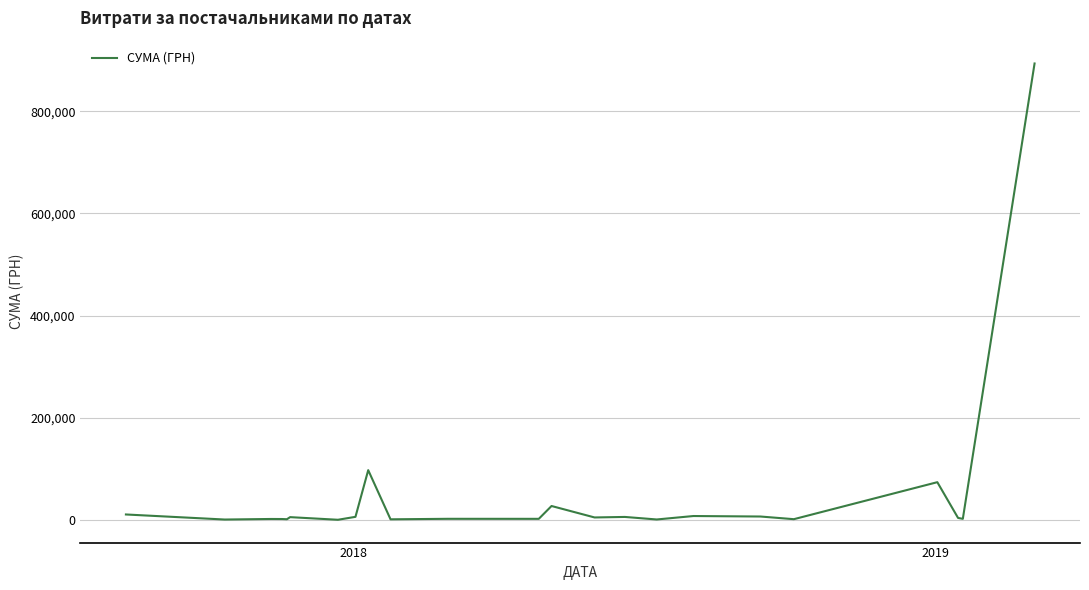

What is the greatest value displayed?

893756.2